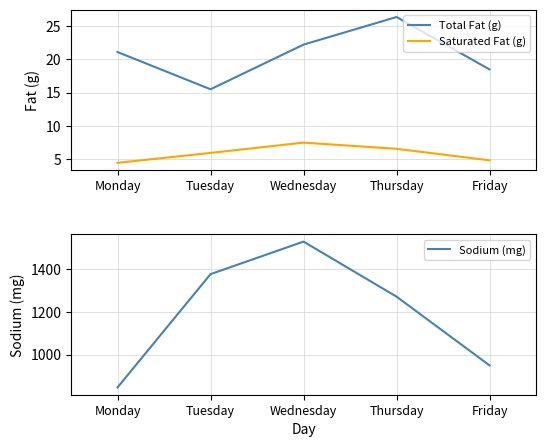

What is the sum of all Saturated Fat (g) values?

29.1